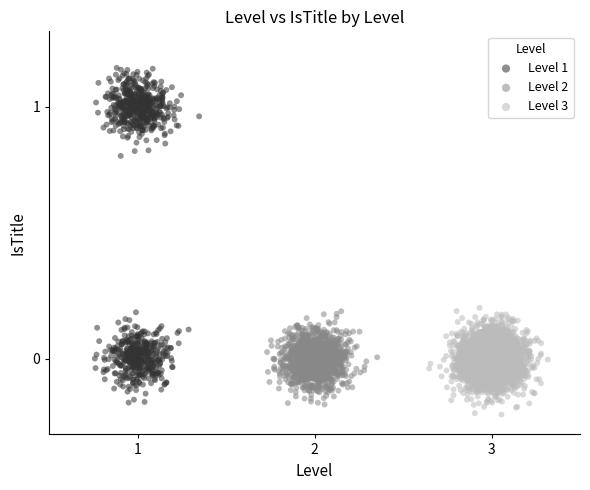

Which series has the largest Y range (max minus min)?

Level 1